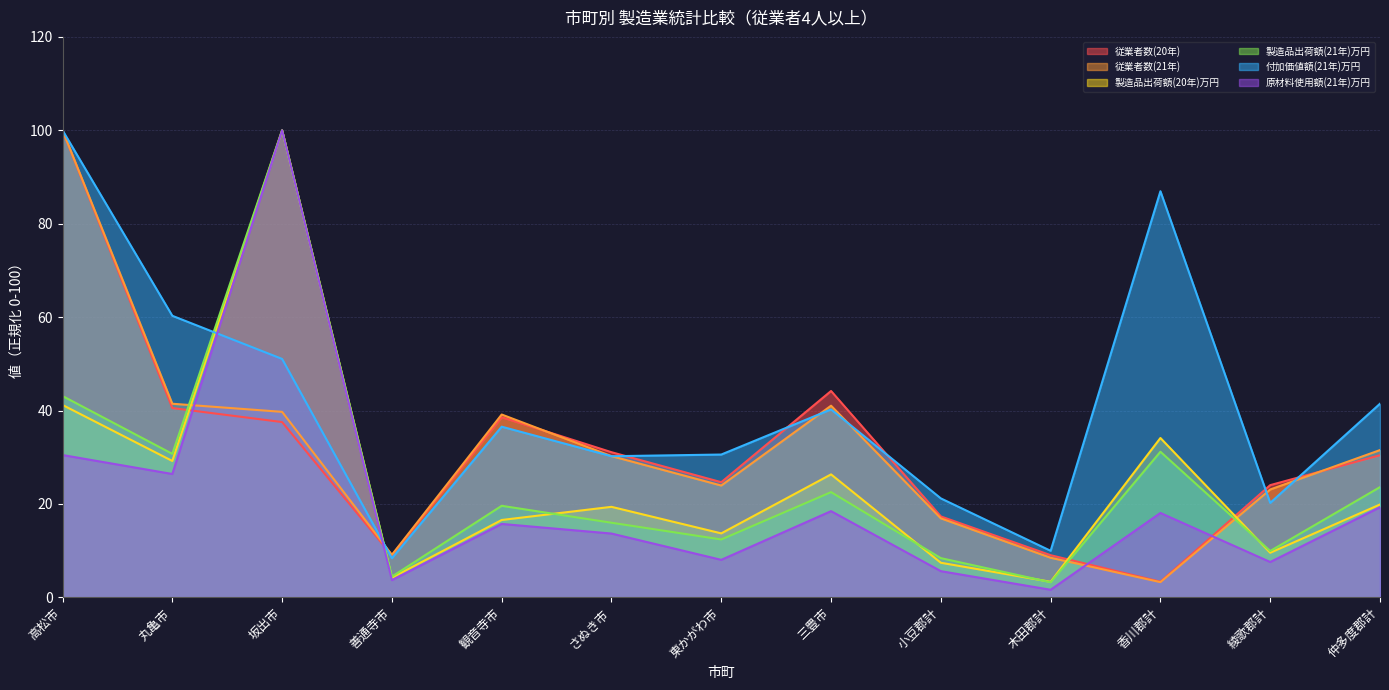

What is the label of the 3rd point from the left?

坂出市